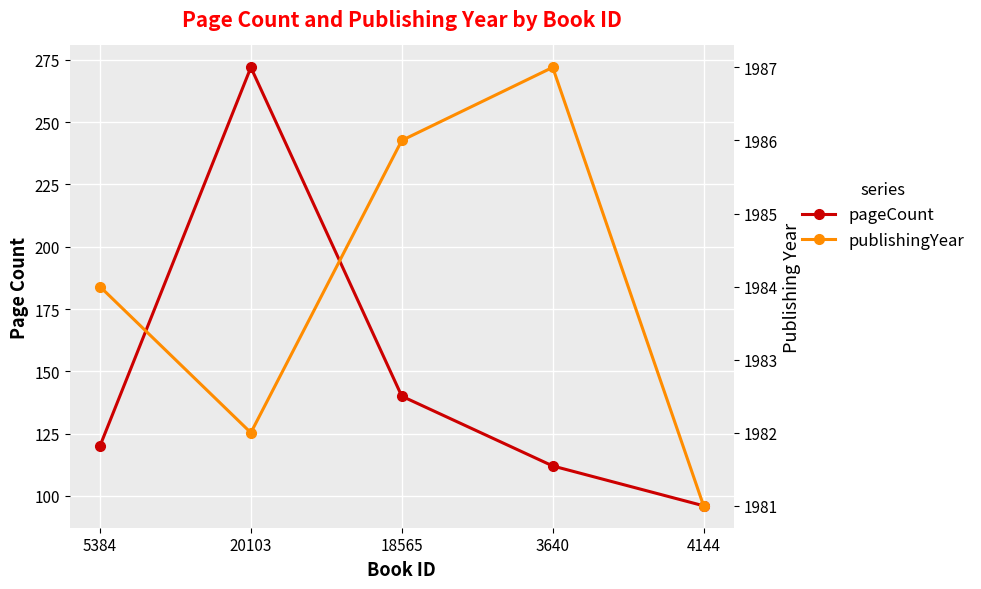

At which label does publishingYear first exceed 1984?

18565